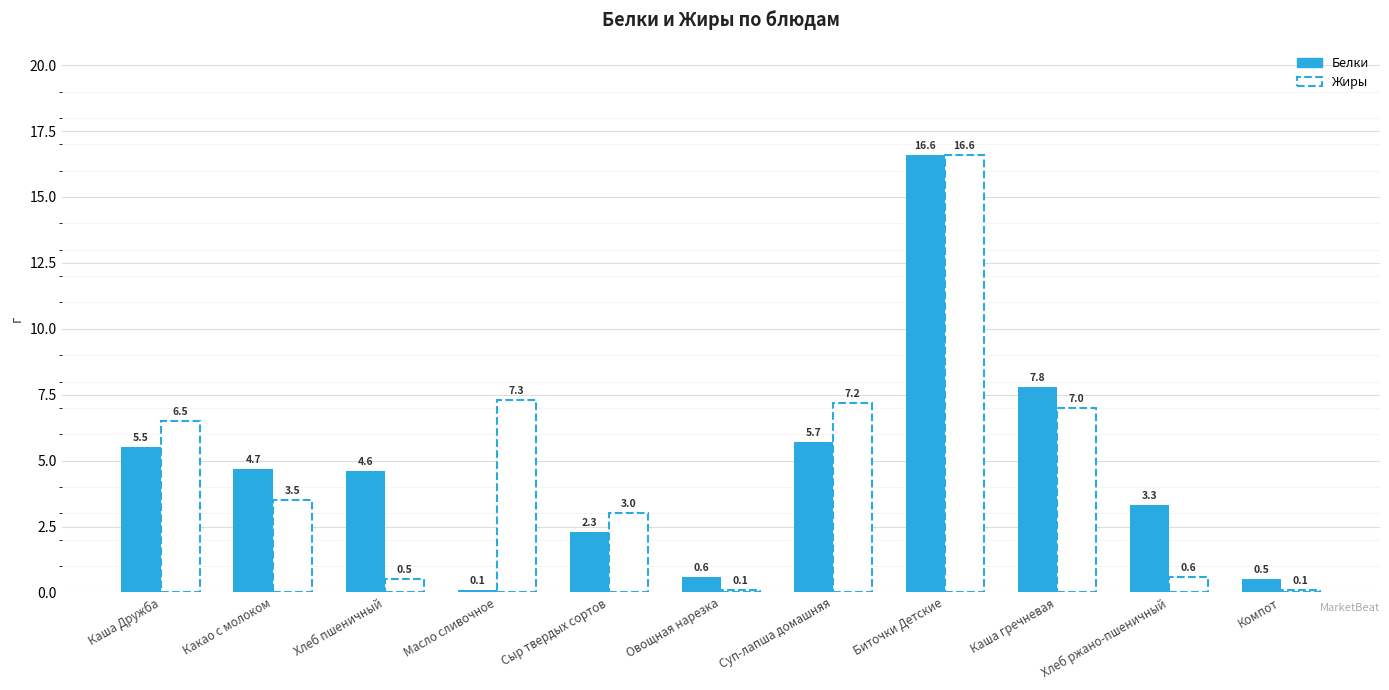

What is the difference between the maximum and minimum values in the Жиры series?

16.5